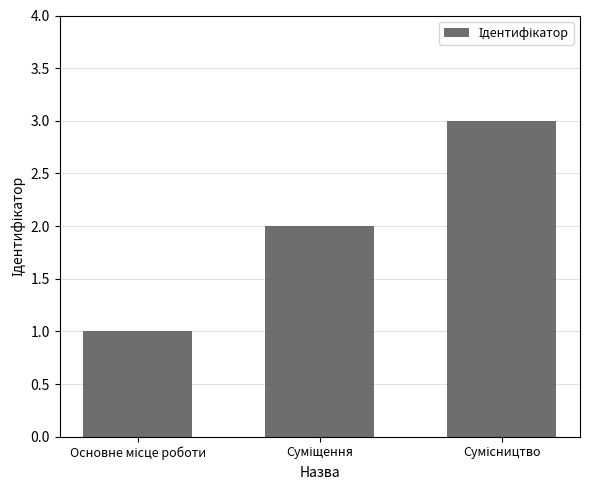

What is the greatest value displayed?

3